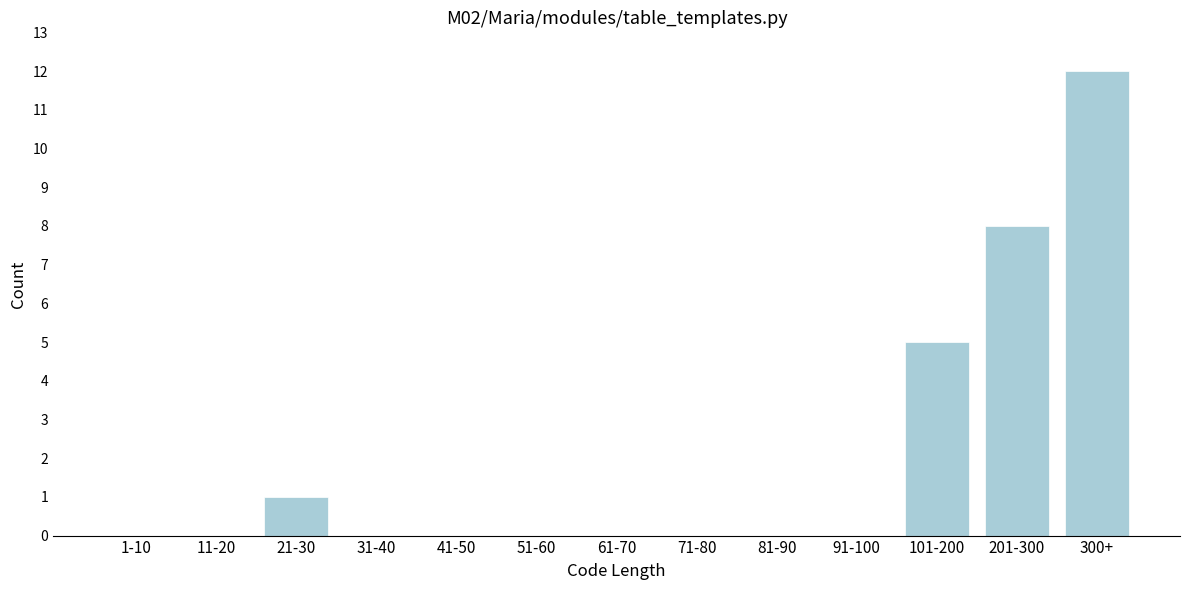

Reading left to right, what are all the values shown in this chart?

1-10=0	11-20=0	21-30=1	31-40=0	41-50=0	51-60=0	61-70=0	71-80=0	81-90=0	91-100=0	101-200=5	201-300=8	300+=12